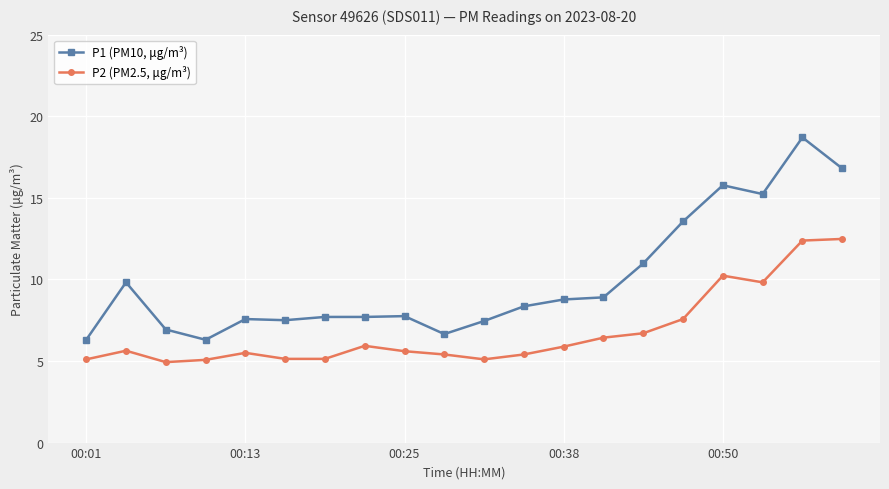

List the series in order of their overall mean, highest first.

P1 (PM10, μg/m³), P2 (PM2.5, μg/m³)